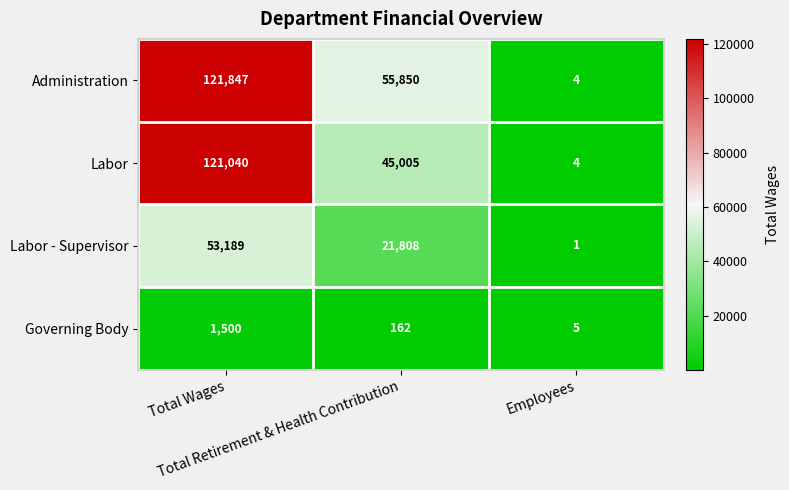

How many Administration values are between 4 and 121847?

3